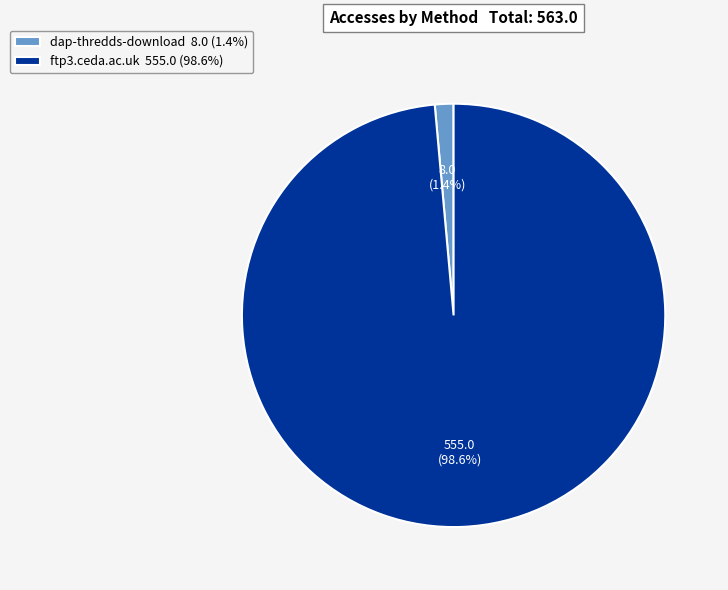

Which category accounts for the majority?

ftp3.ceda.ac.uk